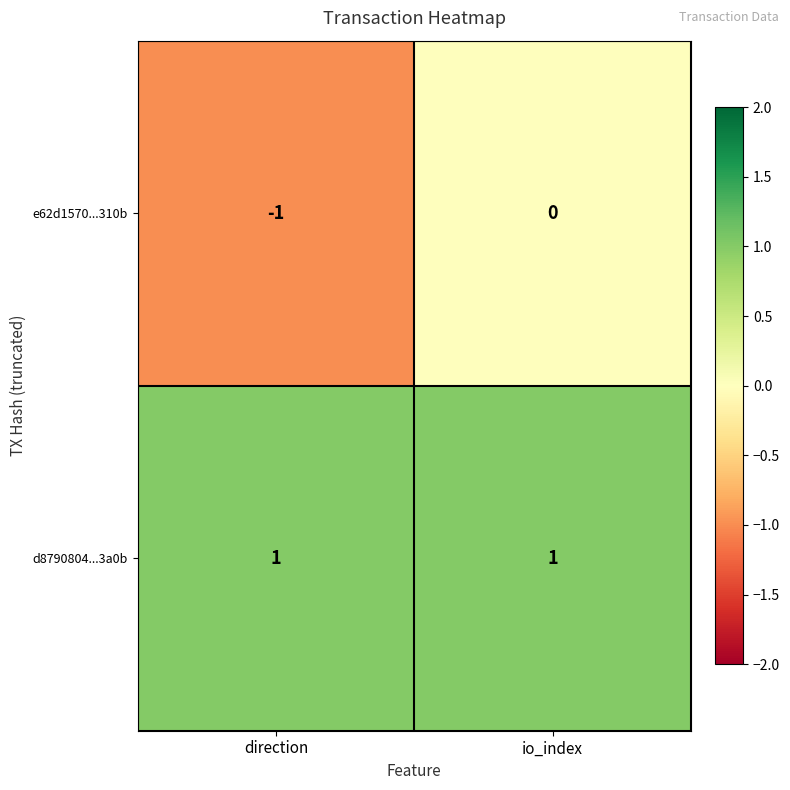

What is the difference between the highest and lowest values at io_index?

1